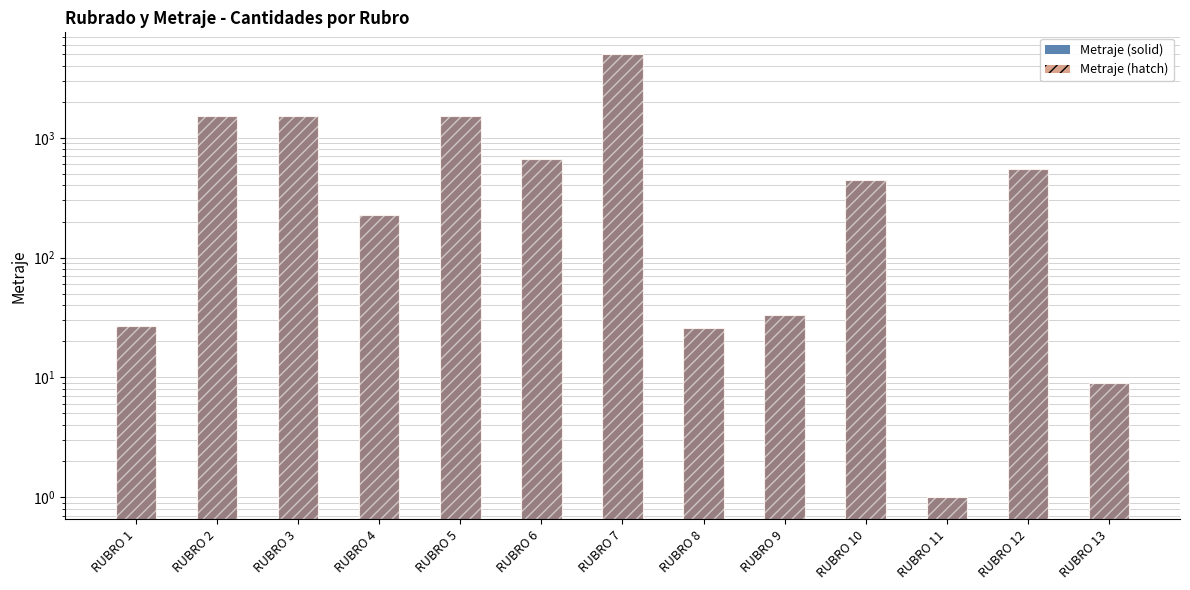

Is it true that Metraje equals 27 at RUBRO 1?

True